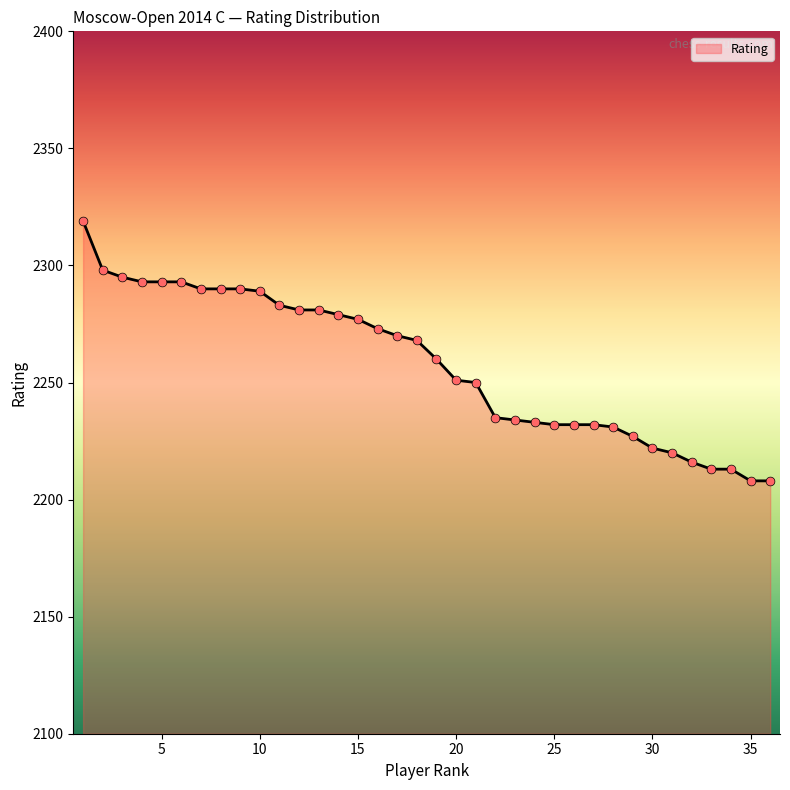

What is the difference between the maximum and minimum values?

111